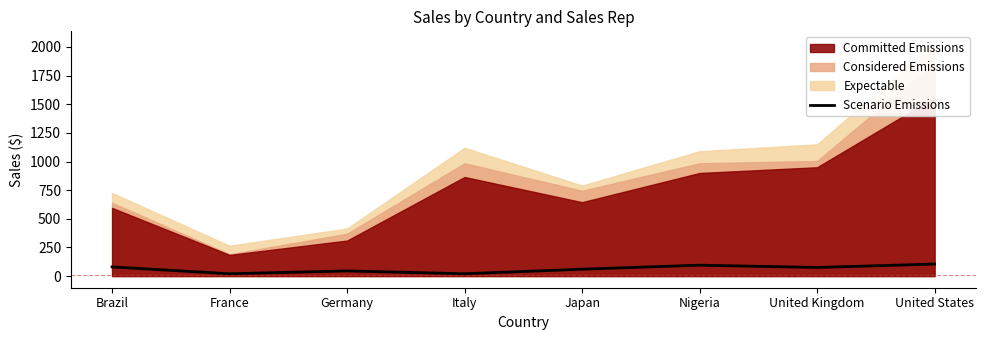

How many lines are shown in the chart?

1